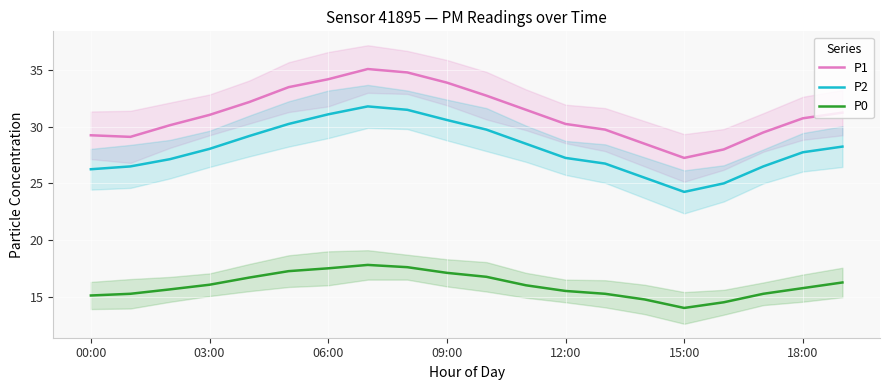

At 16, list the series in order from largest to smallest.

P1, P2, P0